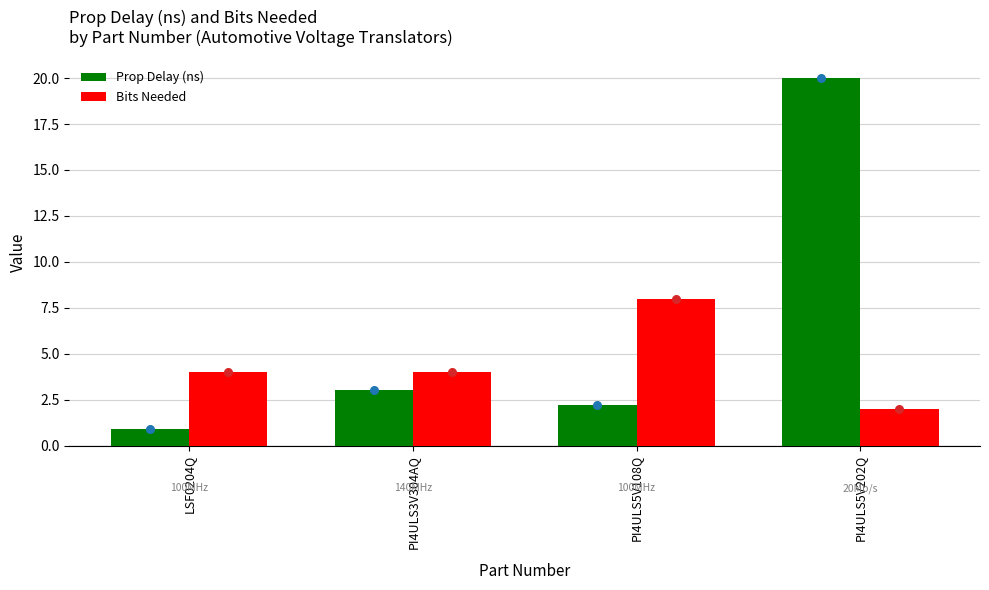

At which category is the sum across all series the highest?

PI4ULS5V202Q